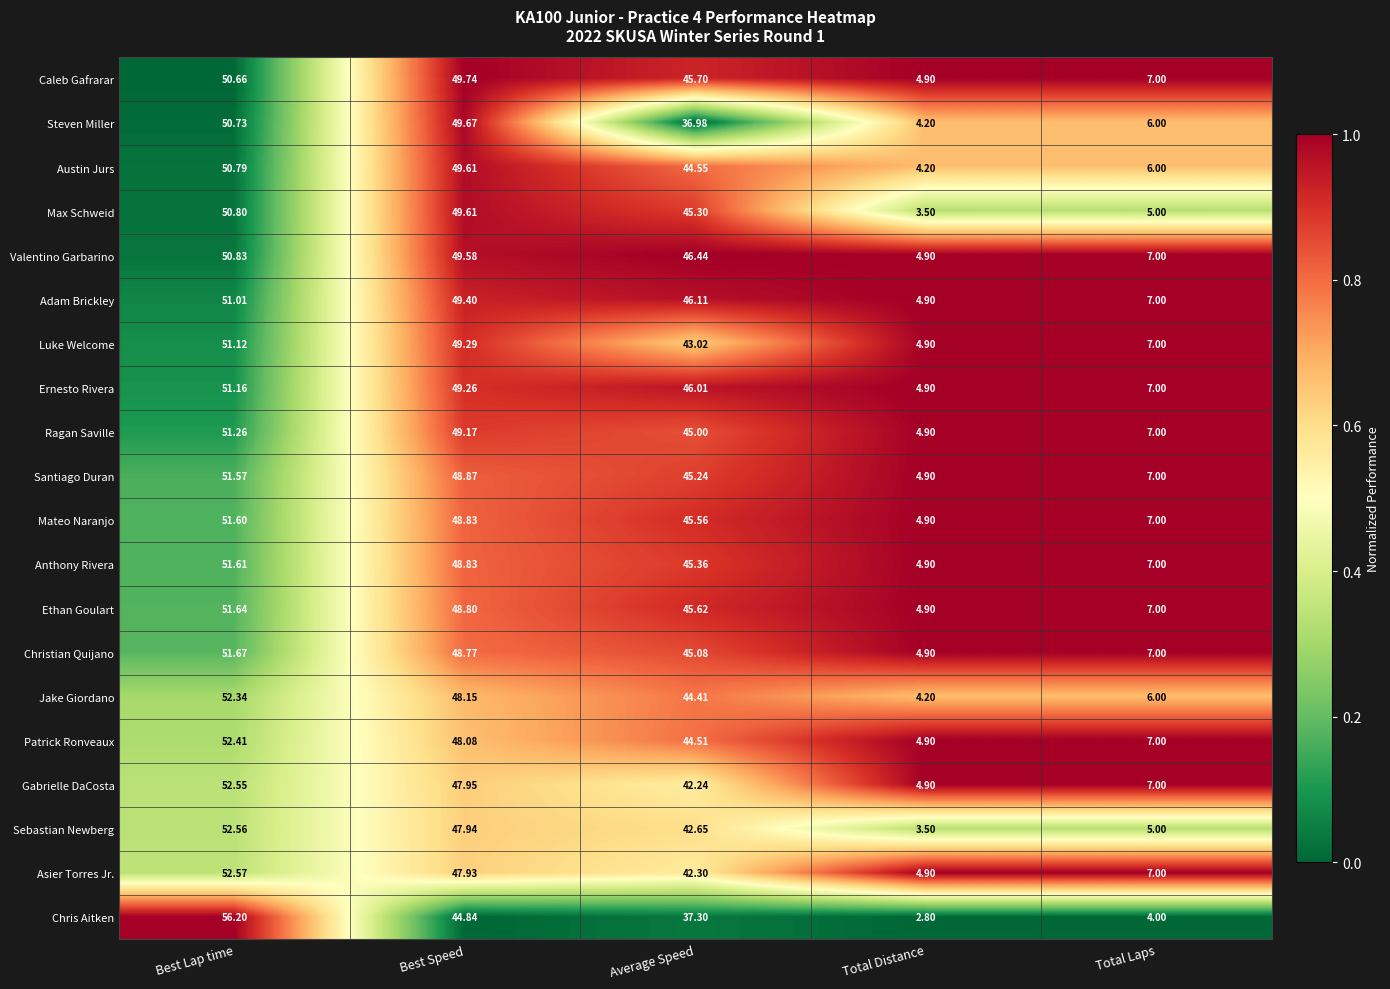

Which label corresponds to the largest value in the chart?

Best Lap time